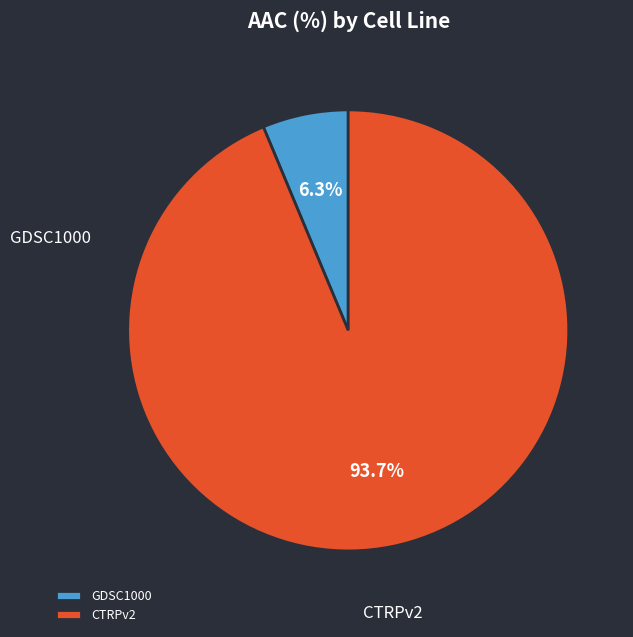

How many slices are in this pie chart?

2